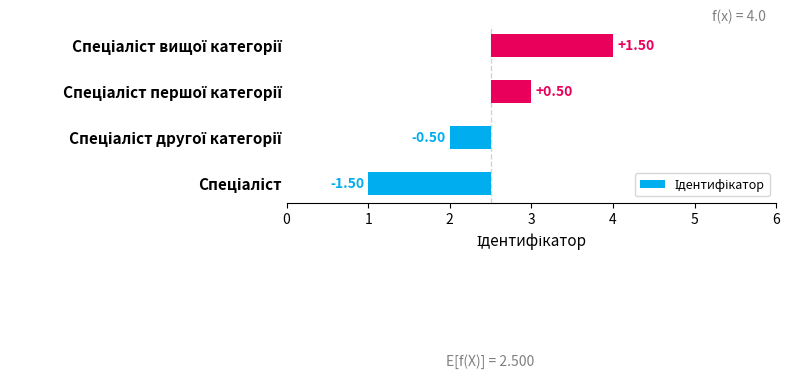

Does the chart contain stacked bars?

No